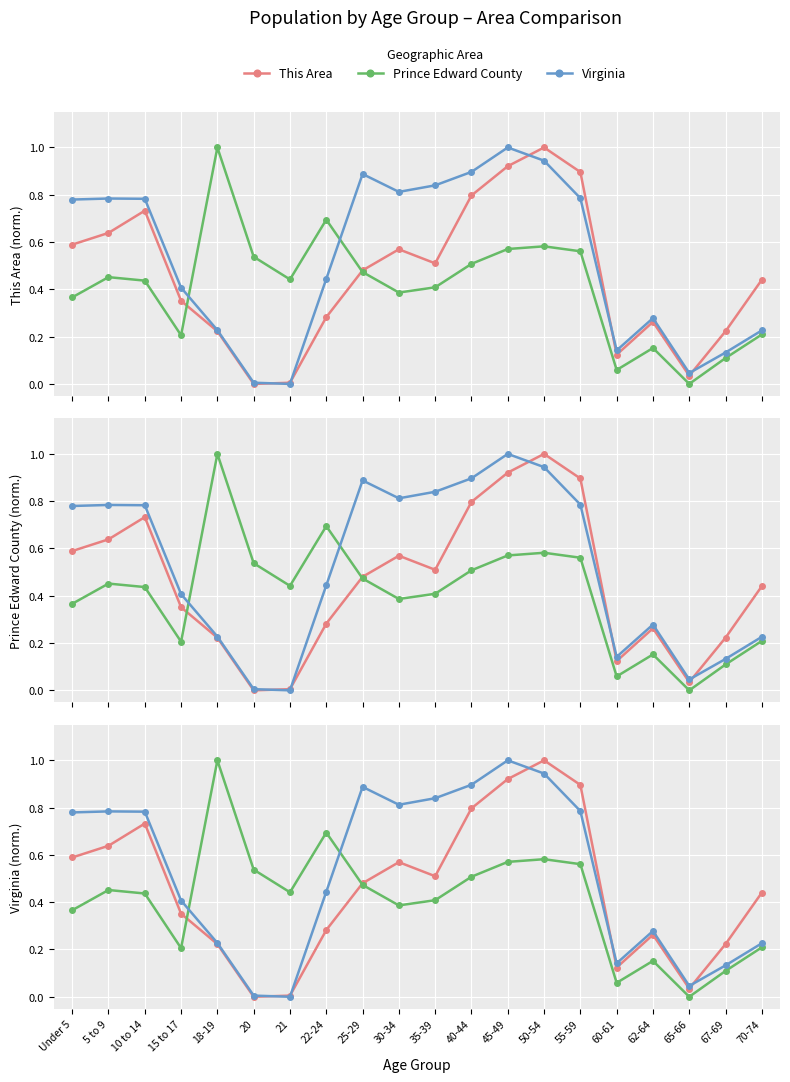

Where is the first local minimum for Virginia?

21